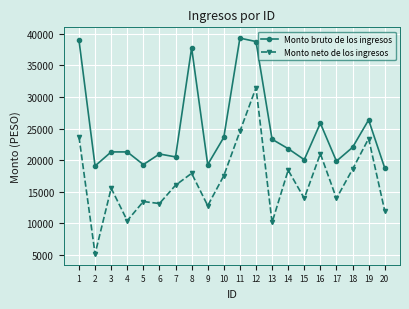

At which label does Monto neto de los ingresos reach its minimum?

2